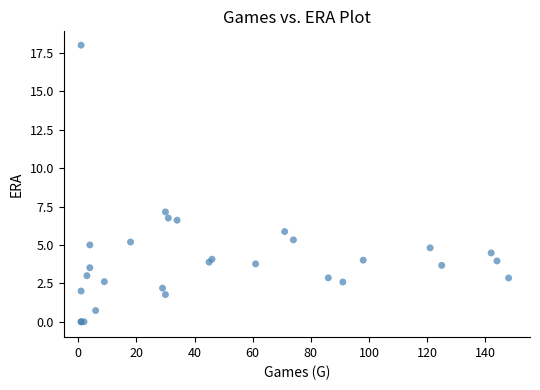

What Y value in the scatter plot is closest to 9?

7.2